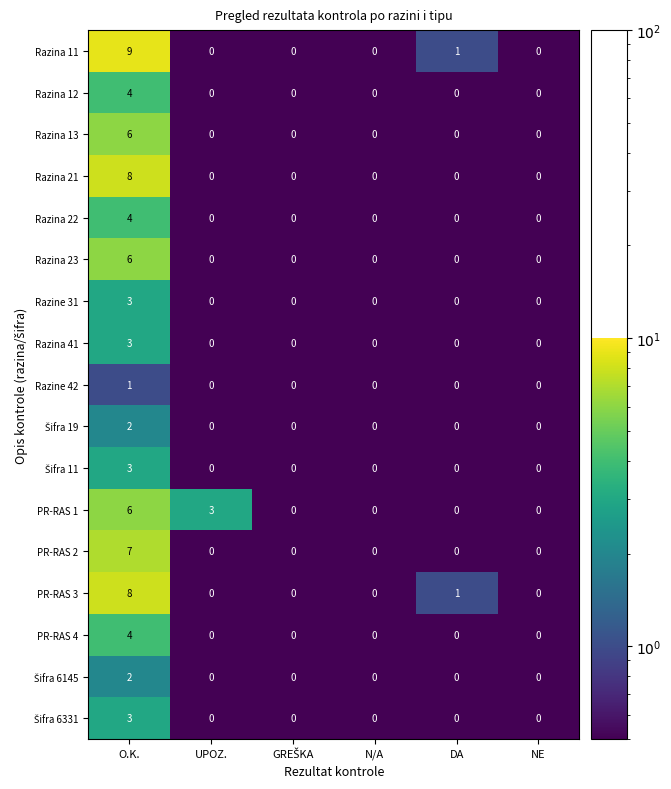

Which series changed the most between UPOZ. and NE?

PR-RAS 1